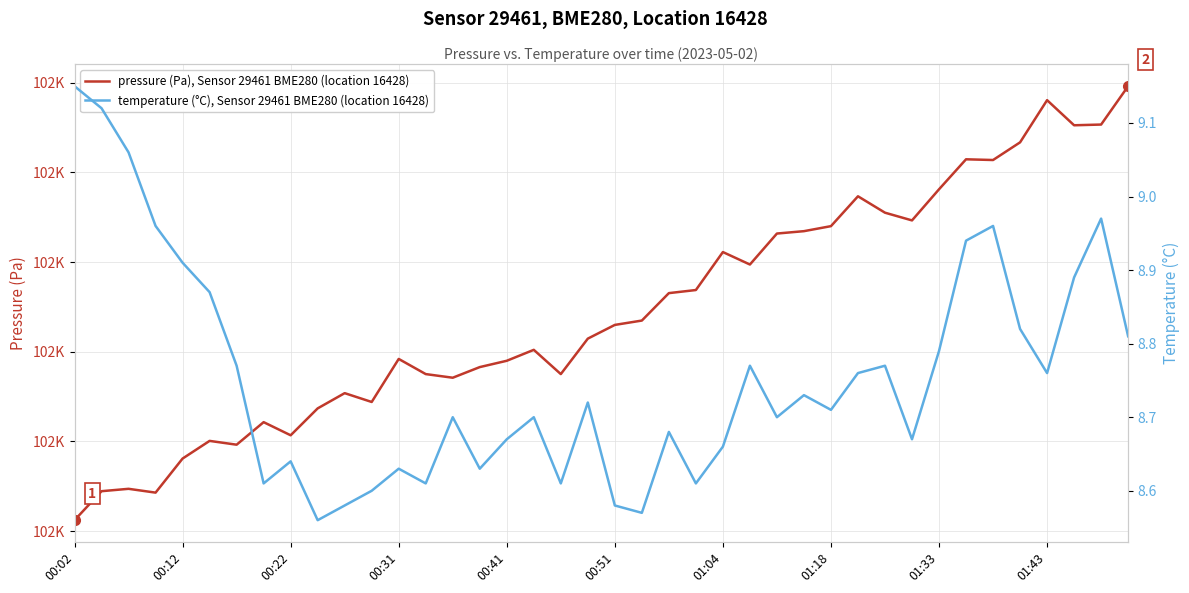

Rank the series at 17 from highest to lowest value.

pressure (Pa), Sensor 29461 BME280 (location 16428), temperature (°C), Sensor 29461 BME280 (location 16428)